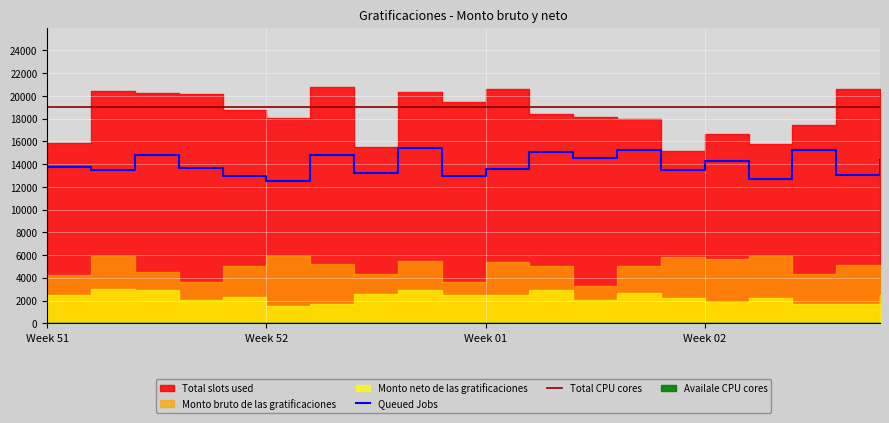

True or false: Queued Jobs and Total CPU cores intersect in this chart.

False